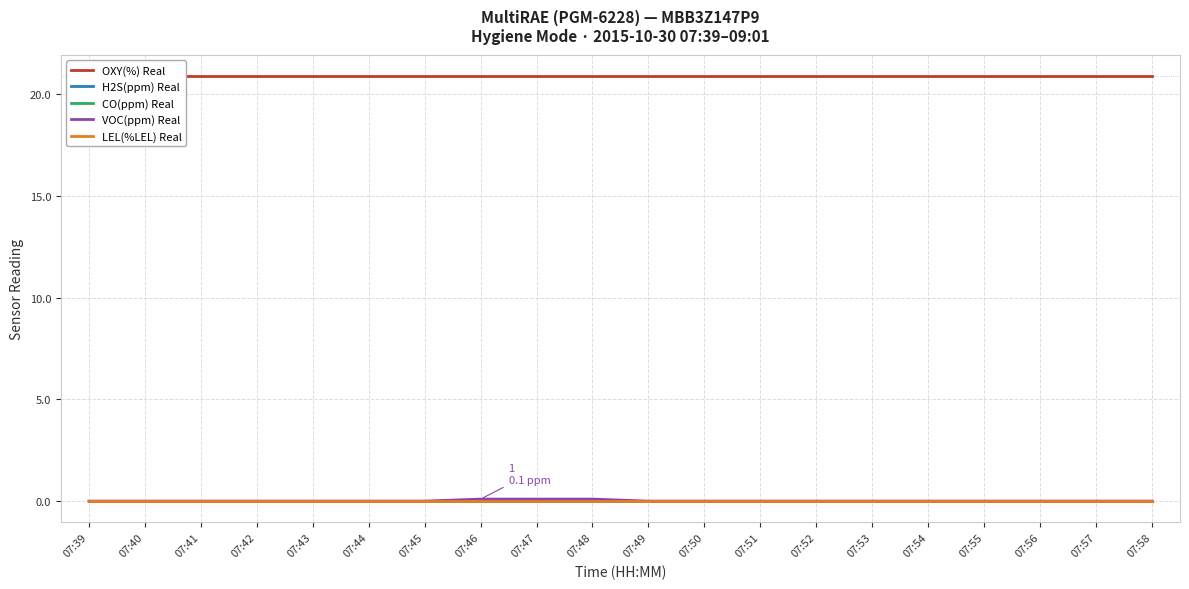

What is the average value of the OXY(%) Real series?

20.9